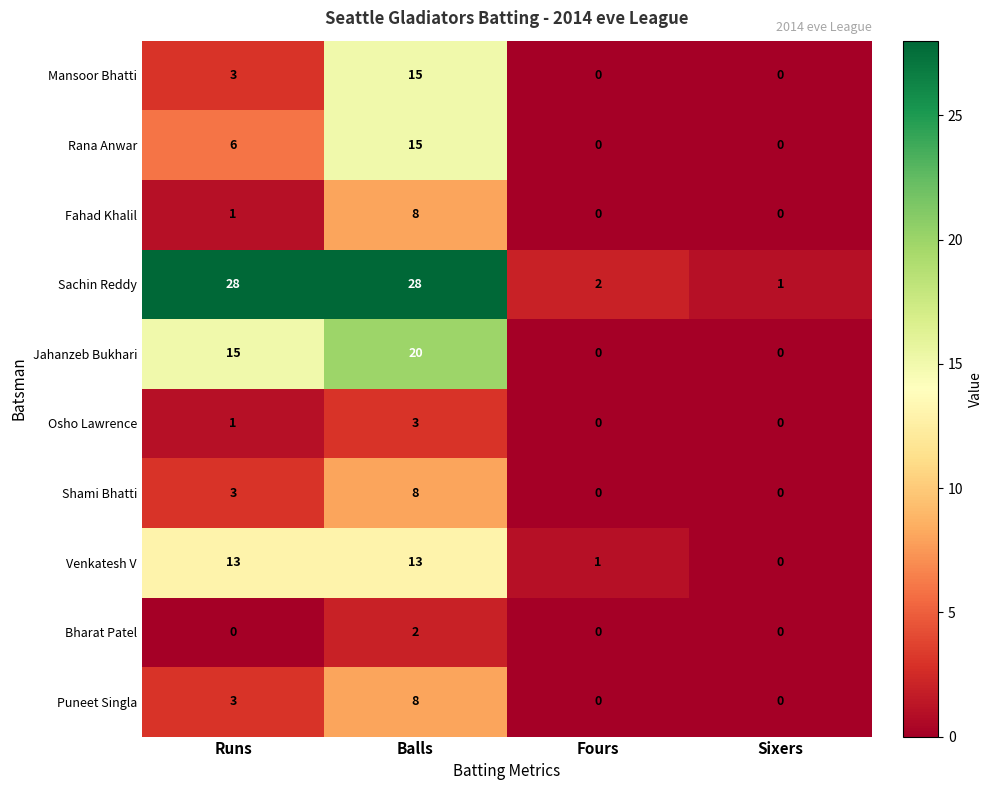

Which series changed the most between Runs and Fours?

Sachin Reddy